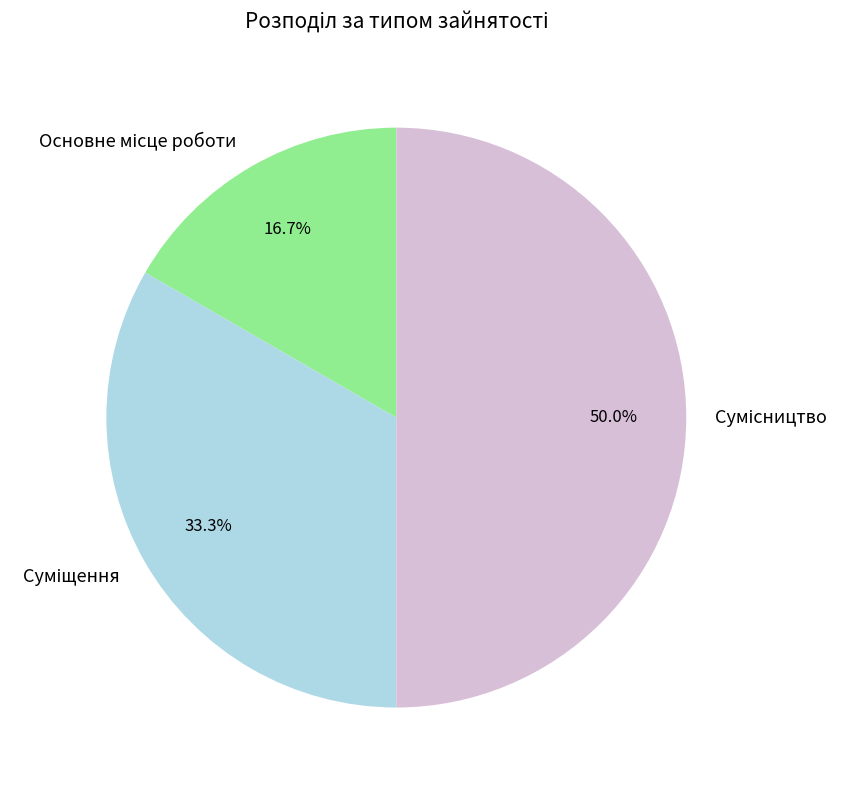

Rank the categories by value from lowest to highest.

Основне місце роботи, Суміщення, Сумісництво